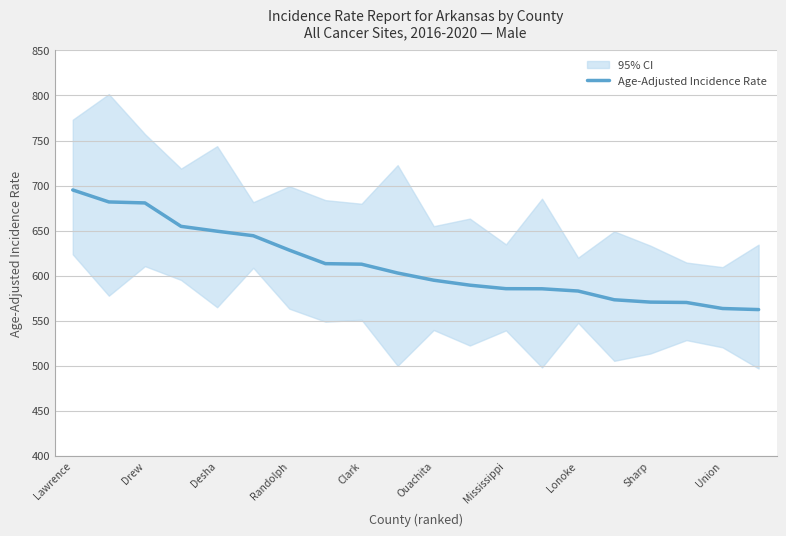

What is the difference between the maximum and minimum values?

132.8